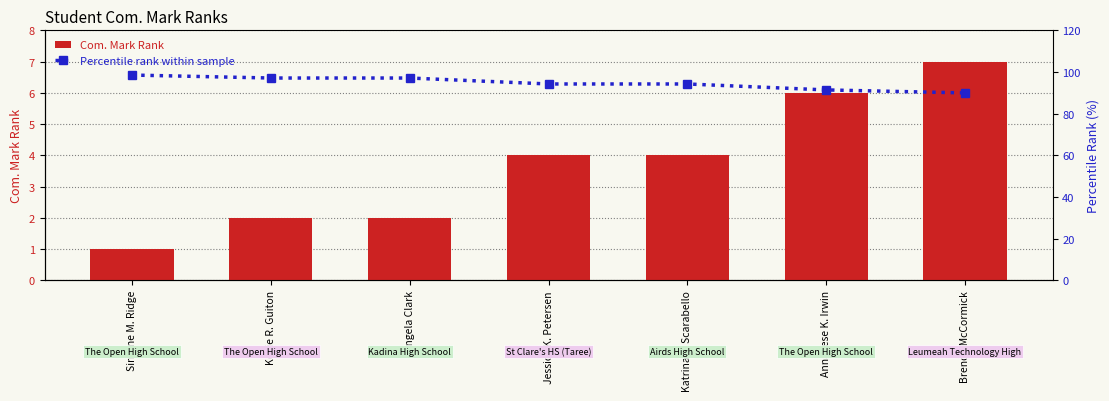

What is the label of the 5th bar from the left?

Katrina L. Scarabello